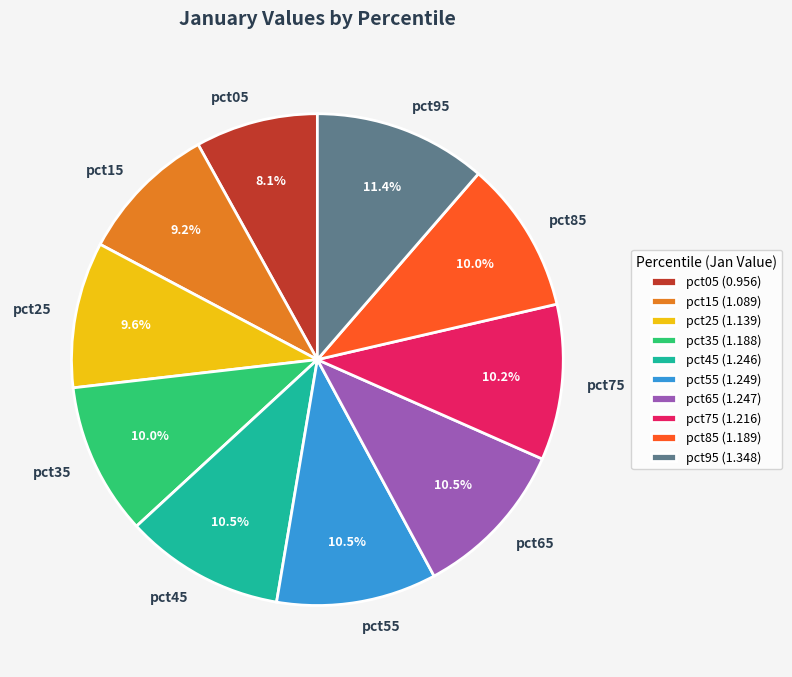

How many segments does this pie chart have?

10